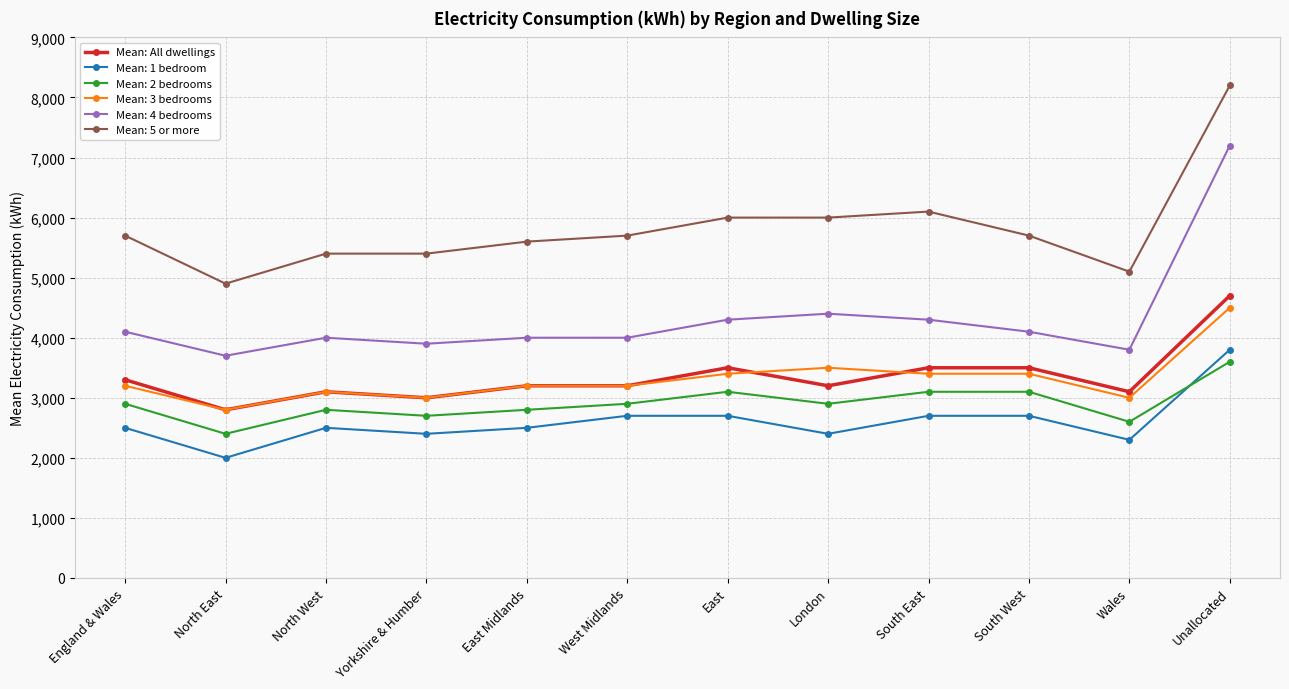

What is the difference between the highest and lowest values at London?

3600